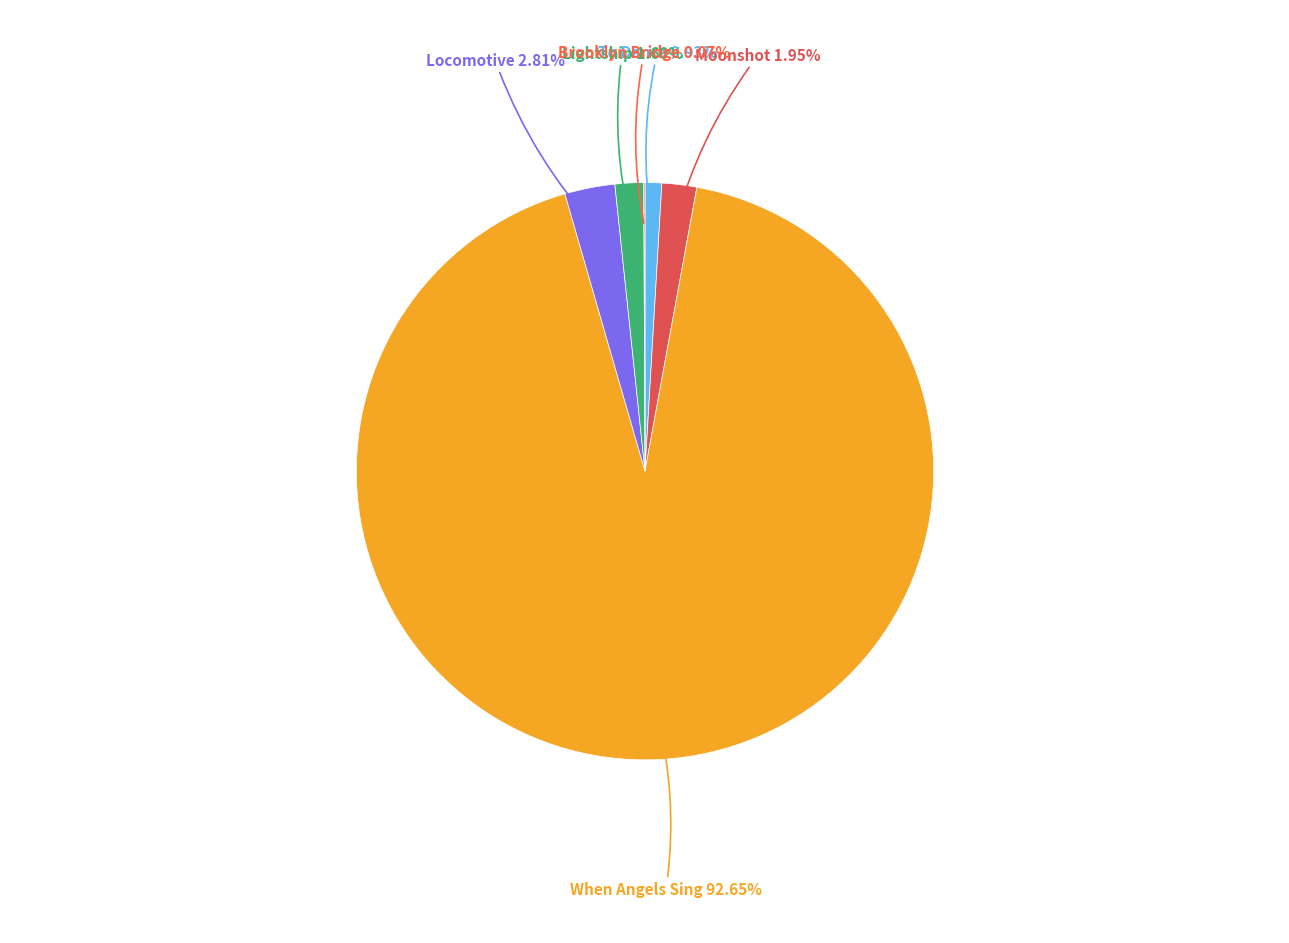

What is the majority slice?

When Angels Sing